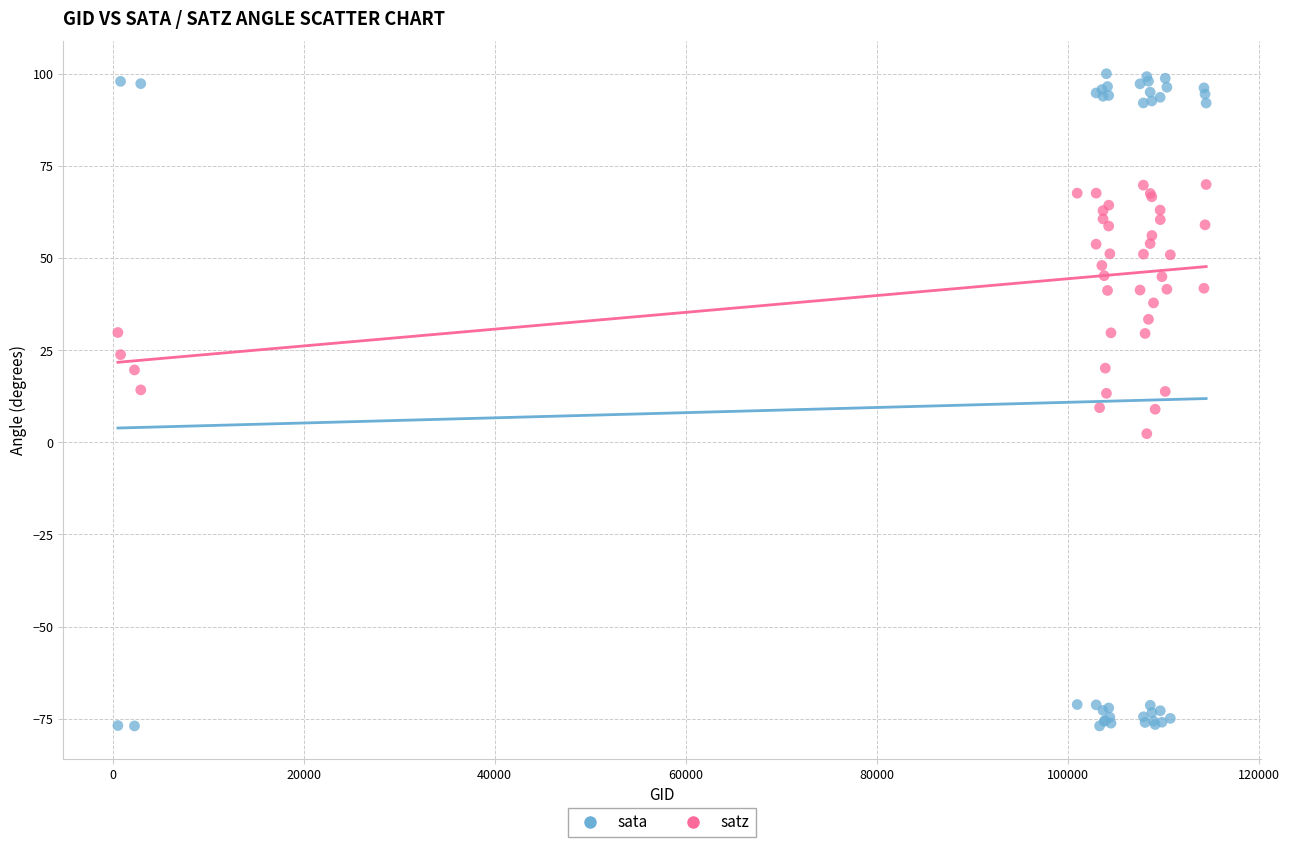

Which series reaches the maximum Y coordinate?

sata